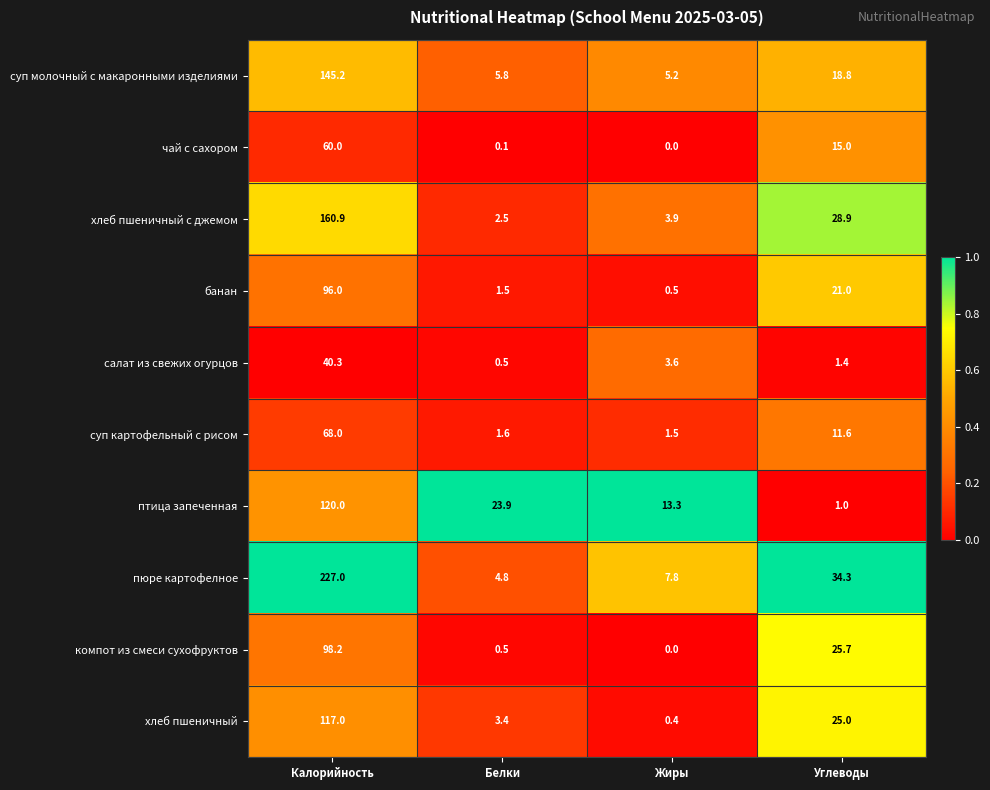

Which label corresponds to the smallest value in the chart?

Жиры